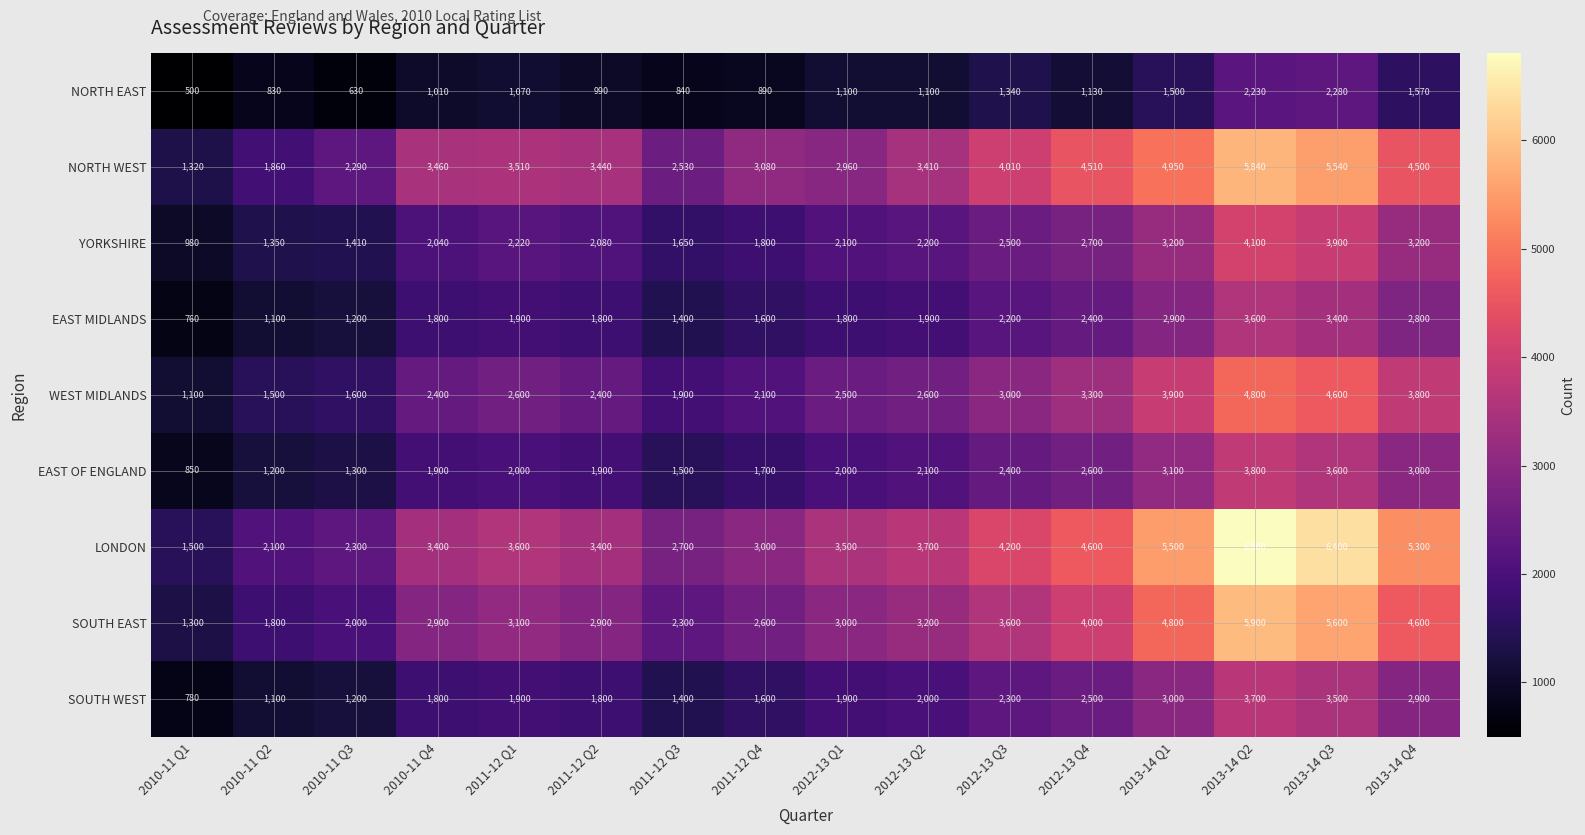

Where is WEST MIDLANDS nearest to the value 2950?

2012-13 Q3